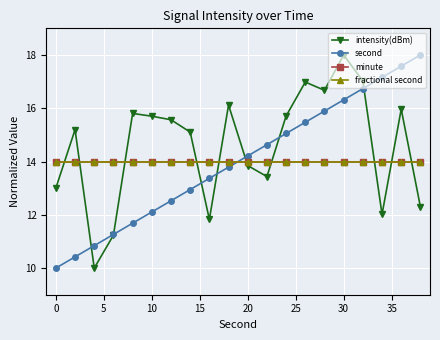

Rank the series by their maximum value, from lowest to highest.

minute, fractional second, intensity(dBm), second